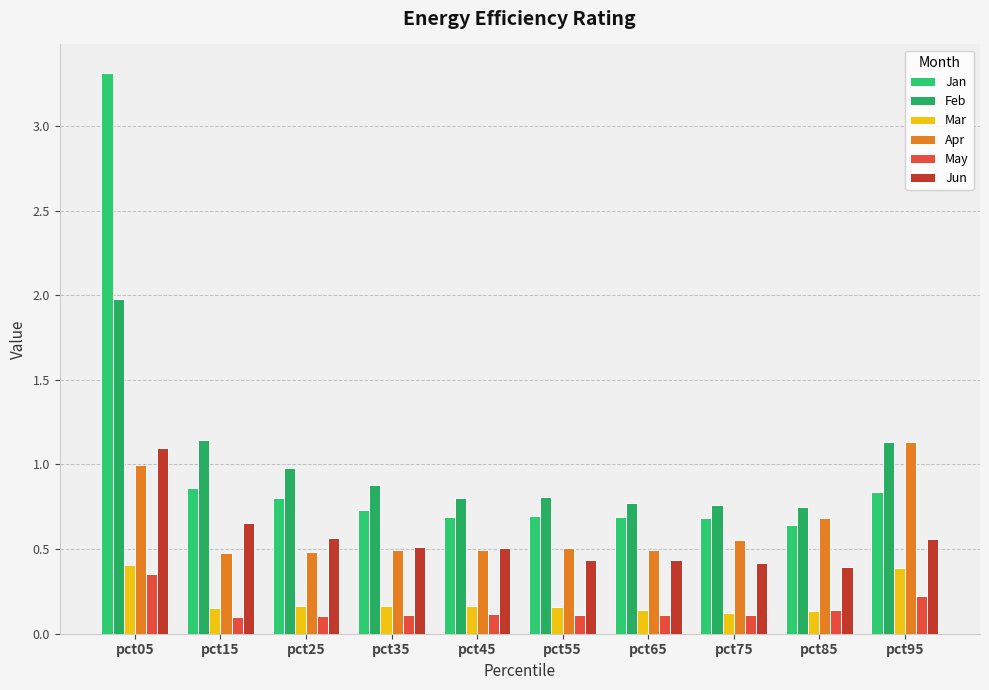

Which series has the largest total across all categories?

Feb